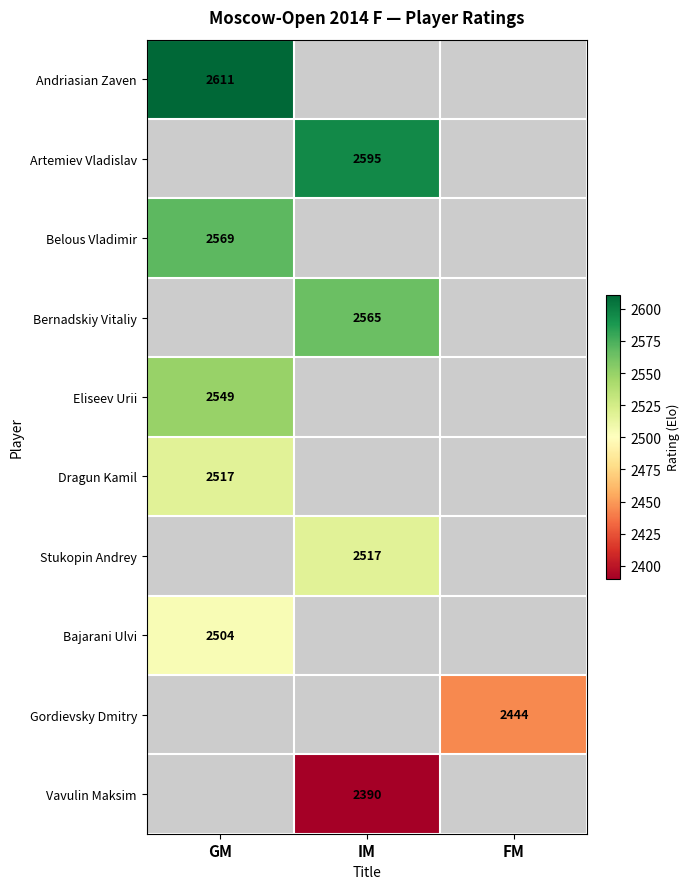

The value of Eliseev Urii at GM is 3627. True or false?

False